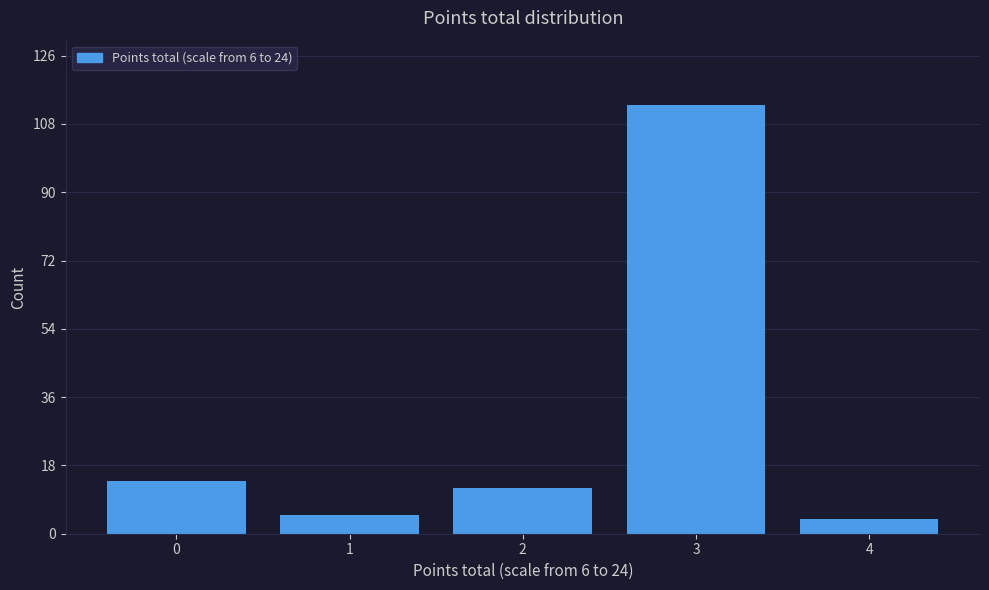

Reading left to right, transcribe all the data shown in this chart.

14	5	12	113	4